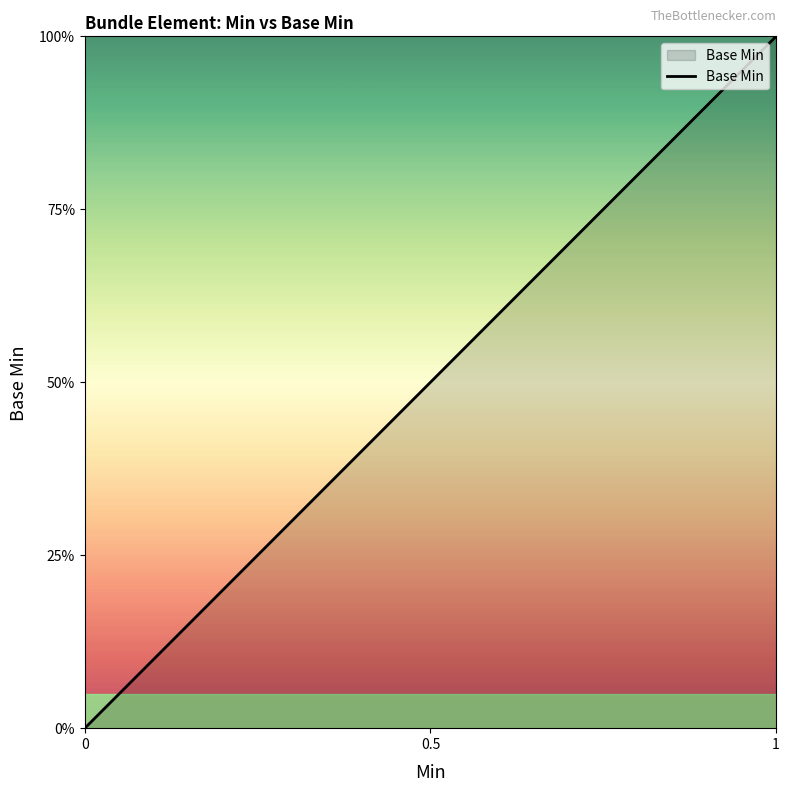

Reading right to left, list all the values displayed in this chart.

1	0